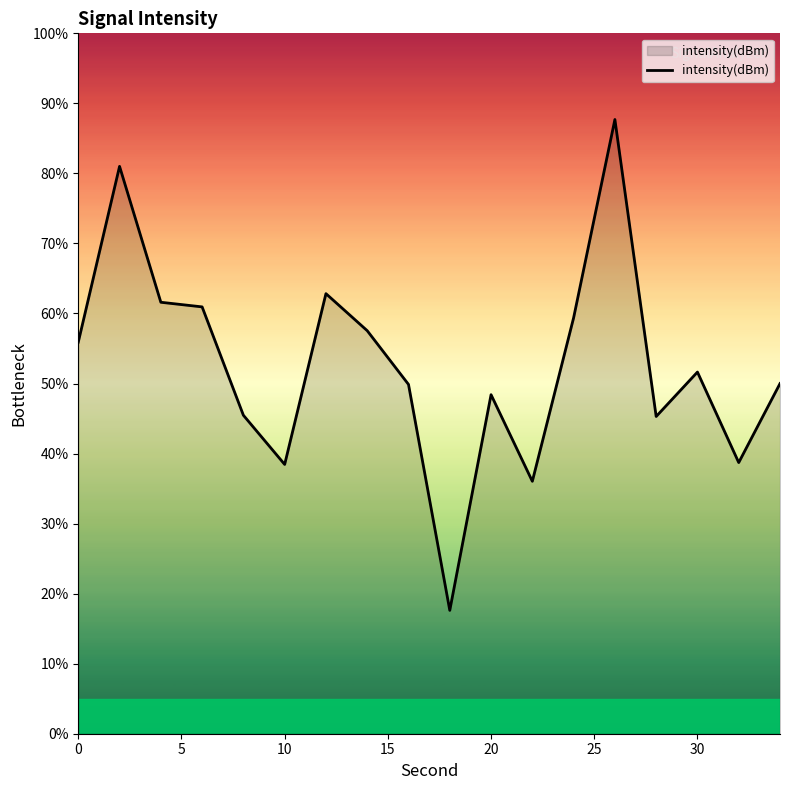

What is the minimum value shown in the chart?

17.6